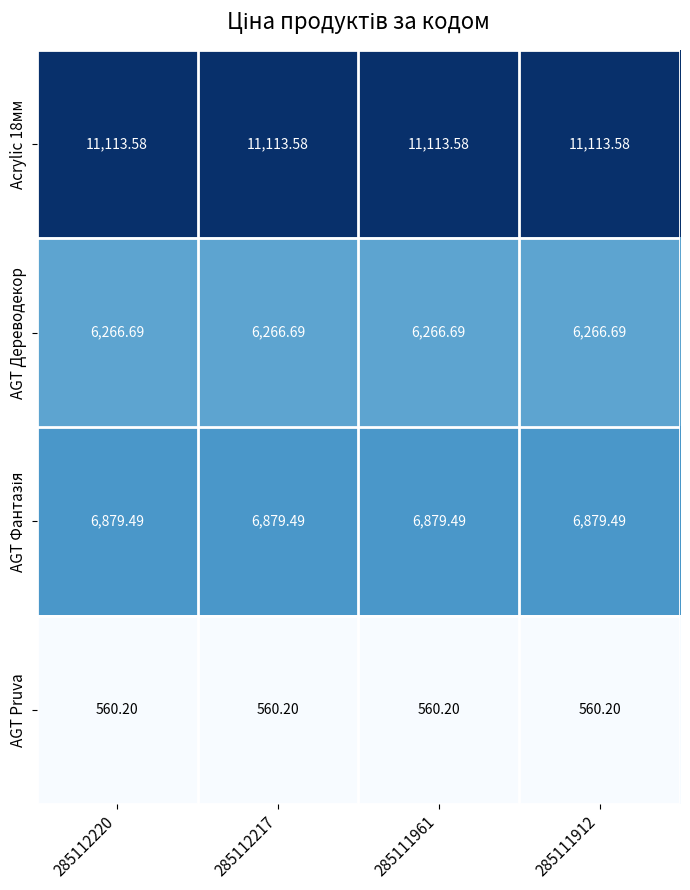

Is the value of AGT Дереводекор at 285112217 greater than the value of Acrylic 18мм at 285111961?

No